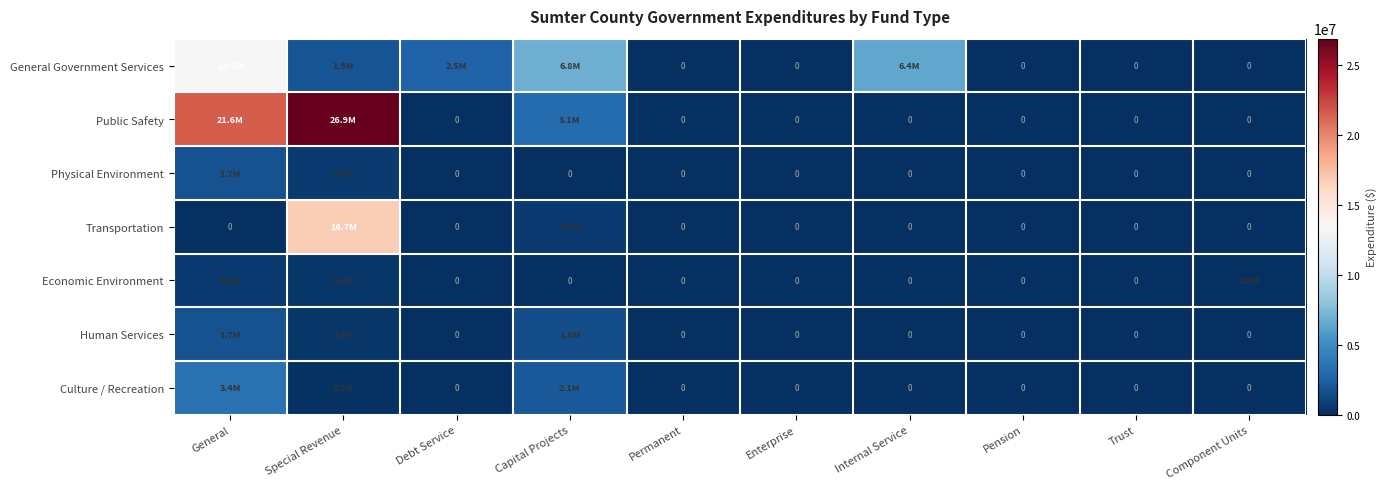

List the labels in order of Culture / Recreation value, largest first.

General, Capital Projects, Special Revenue, Debt Service, Permanent, Enterprise, Internal Service, Pension, Trust, Component Units